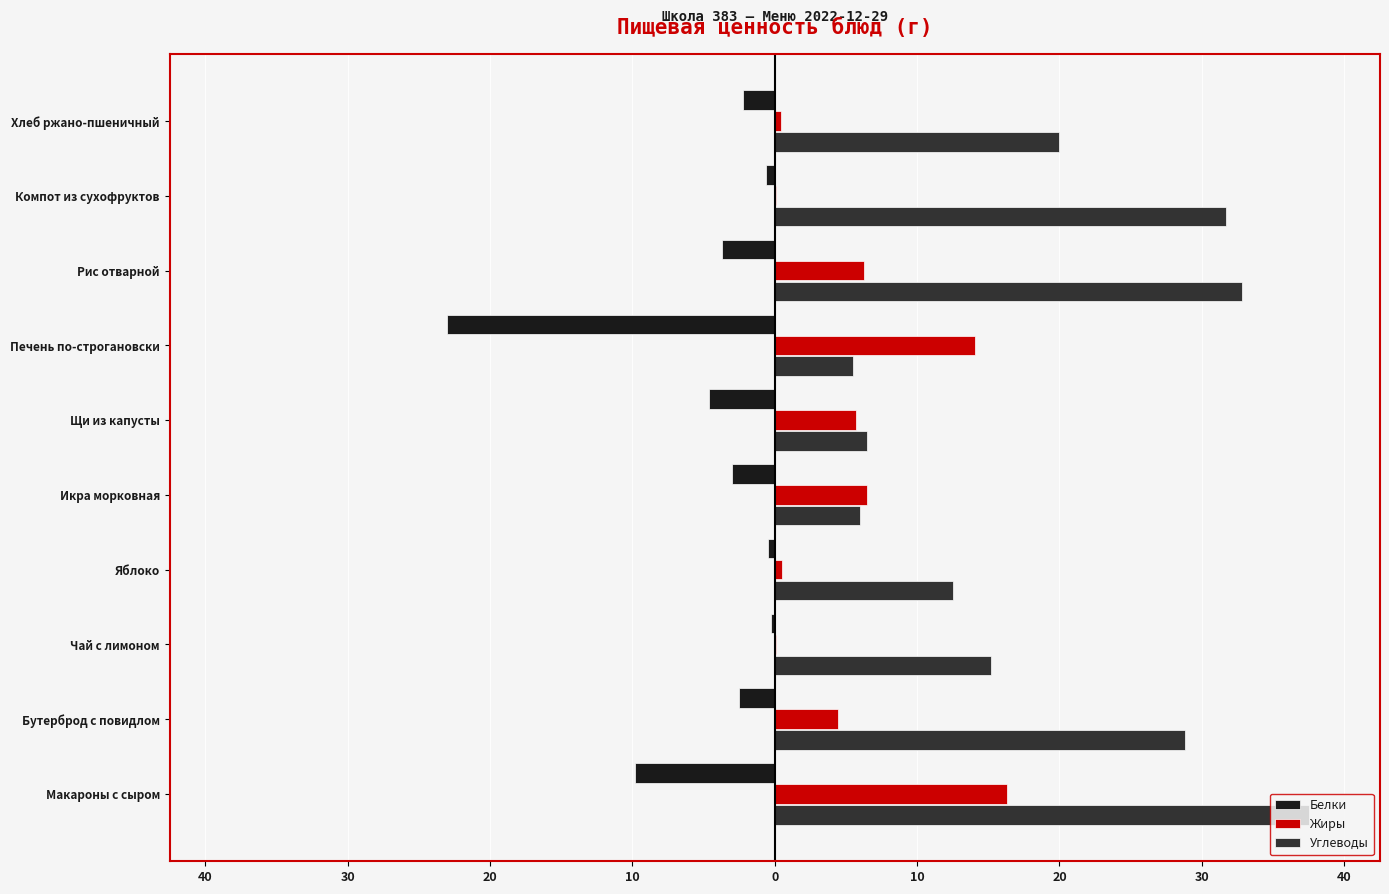

What is the difference between the maximum and minimum values in the Углеводы series?

32.0